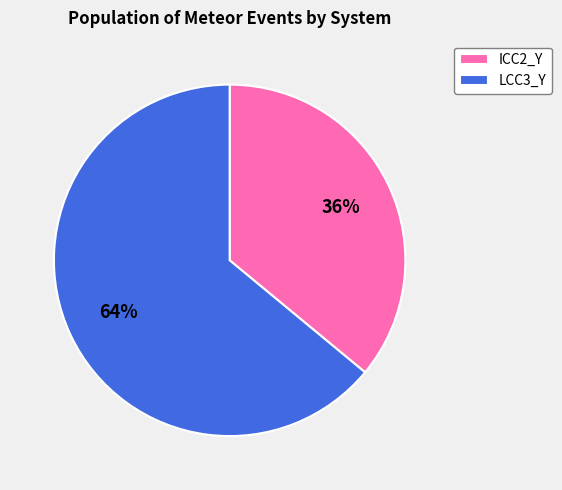

Is the sum of ICC2_Y and LCC3_Y greater than half?

Yes